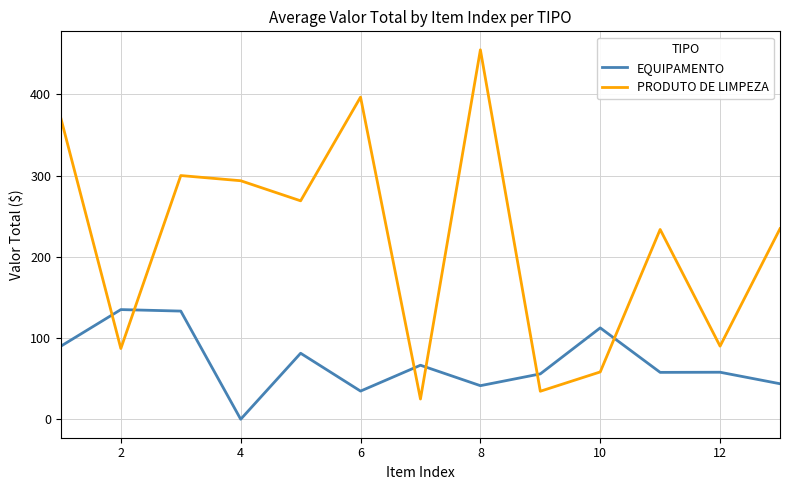

What is the maximum value shown in the chart?

454.8